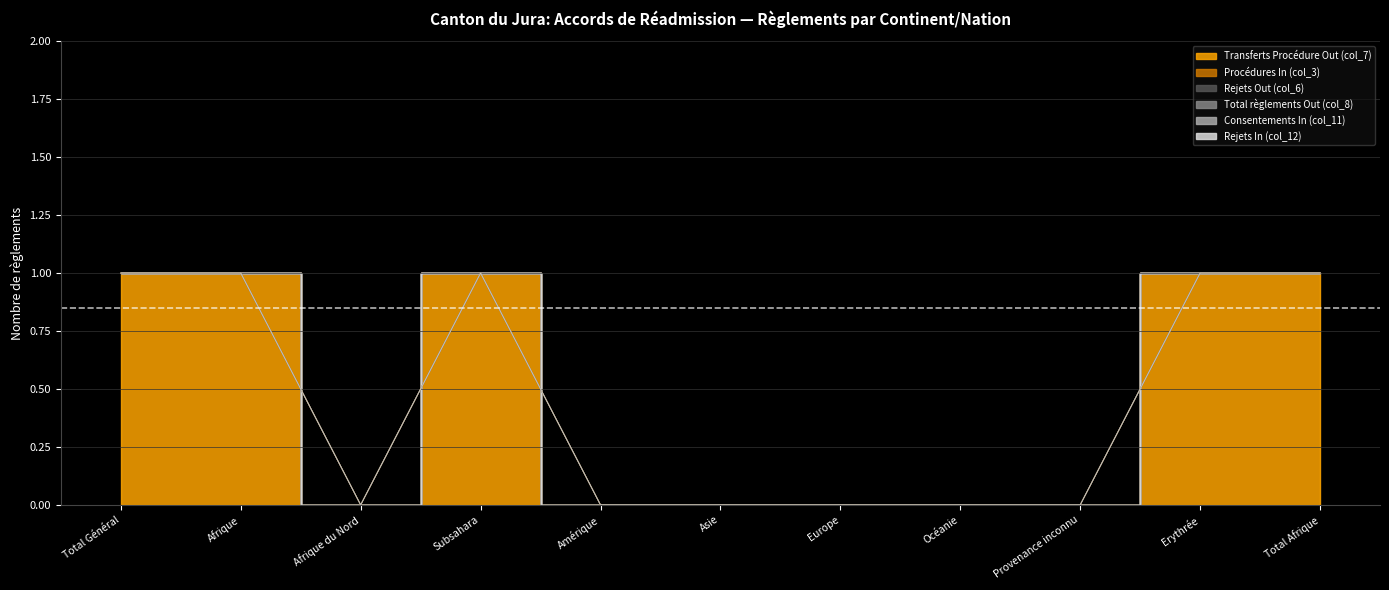

Which series has the largest total across all categories?

Transferts Procédure Out (col_7)